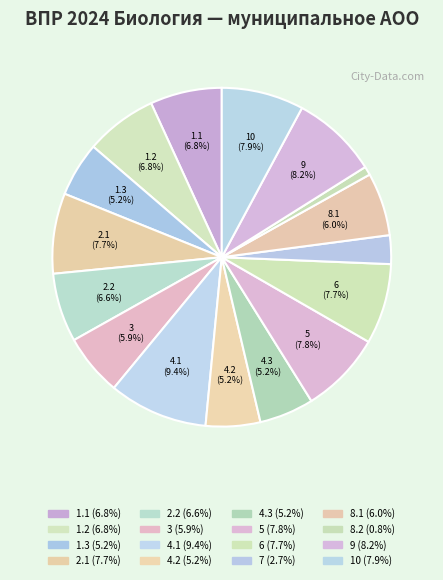

How many segments does this pie chart have?

16